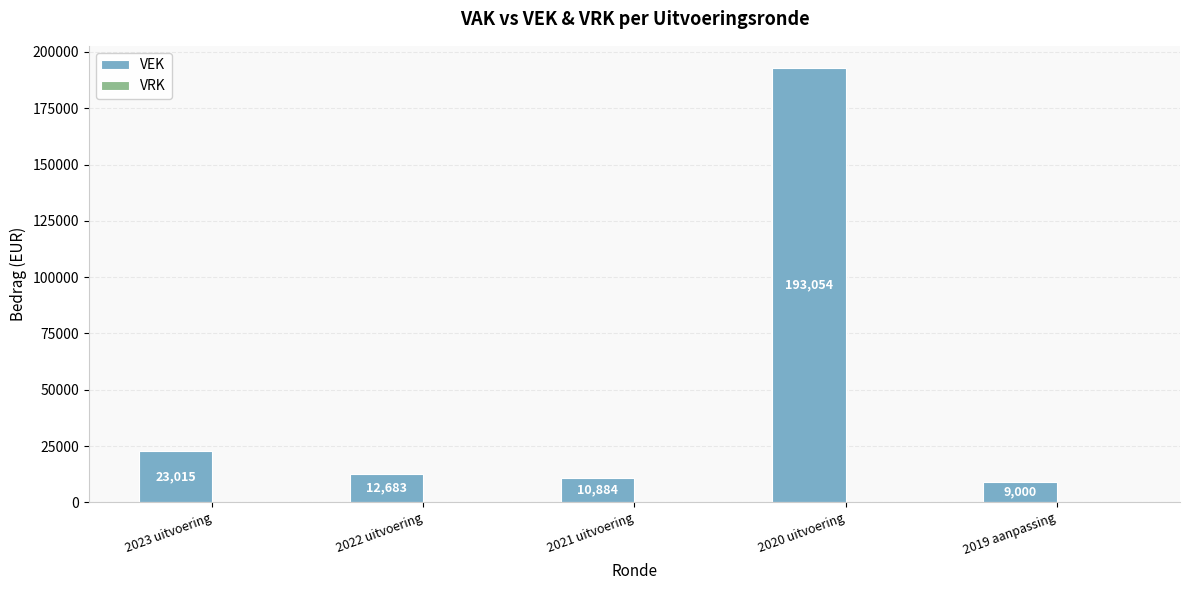

How many distinct data groups are displayed?

1